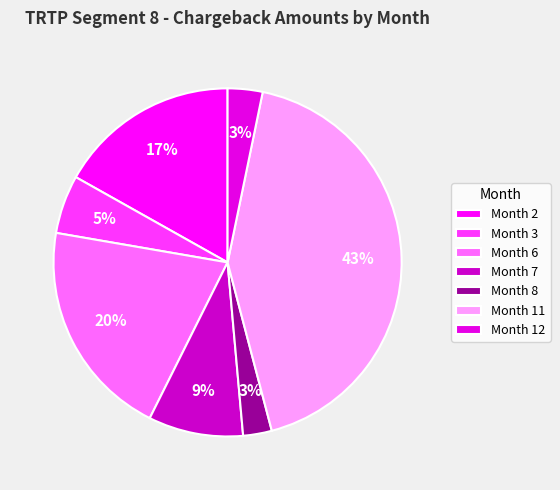

True or false: Month 2 accounts for 17% of the total.

True